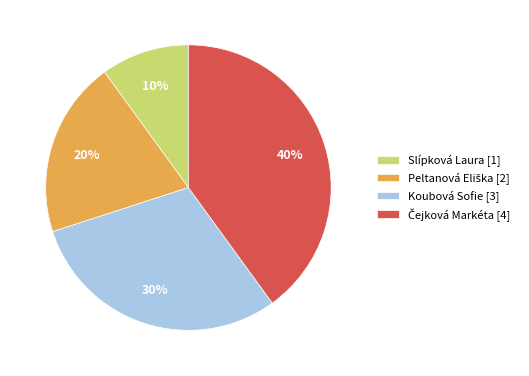

To the nearest percent, what portion does Slípková Laura [1] represent?

10%